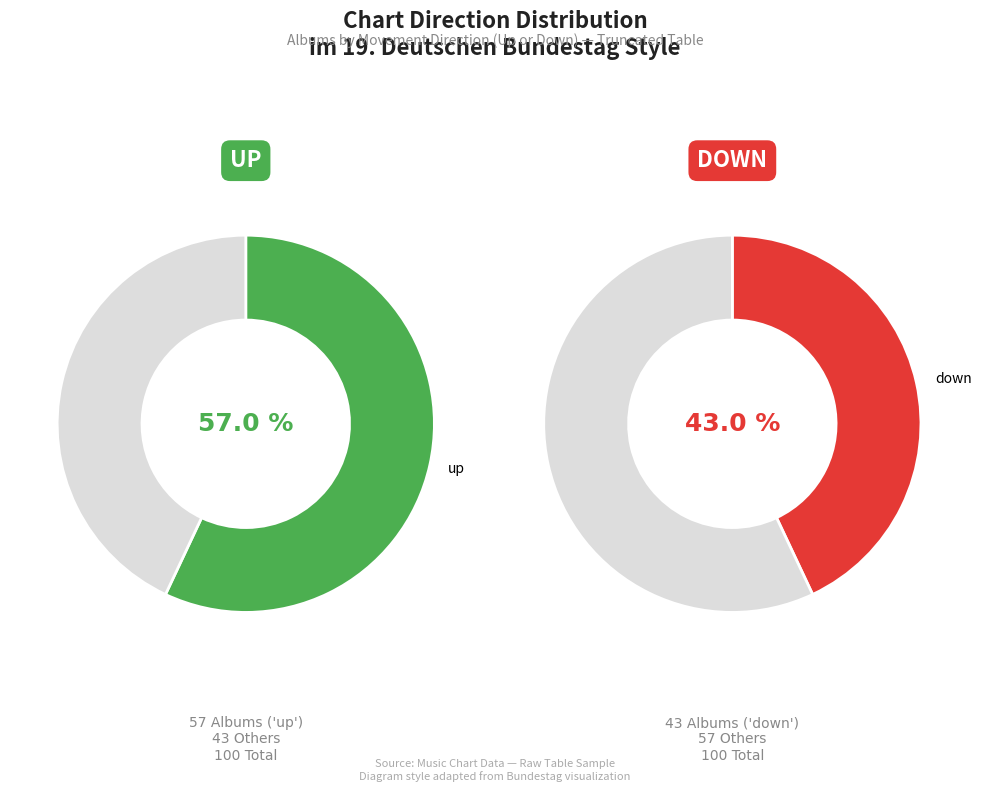

Approximately how many times larger is the value at down compared to up?

0.8